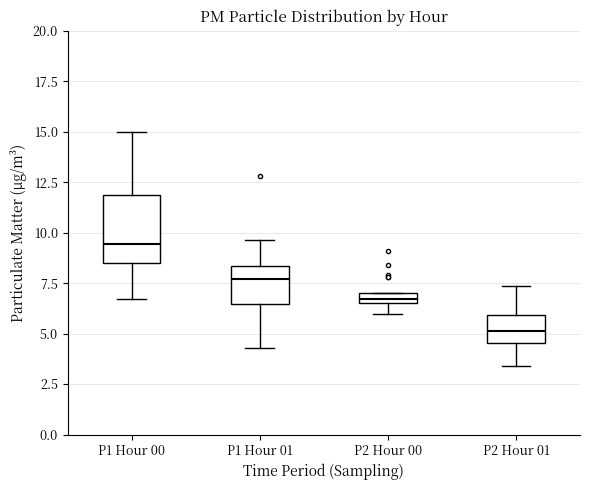

Where does the lower whisker of the box for P1 Hour 01 end on the y-axis? The values are not printed on the chart, so give them approximately, as read against the axis.

4.5